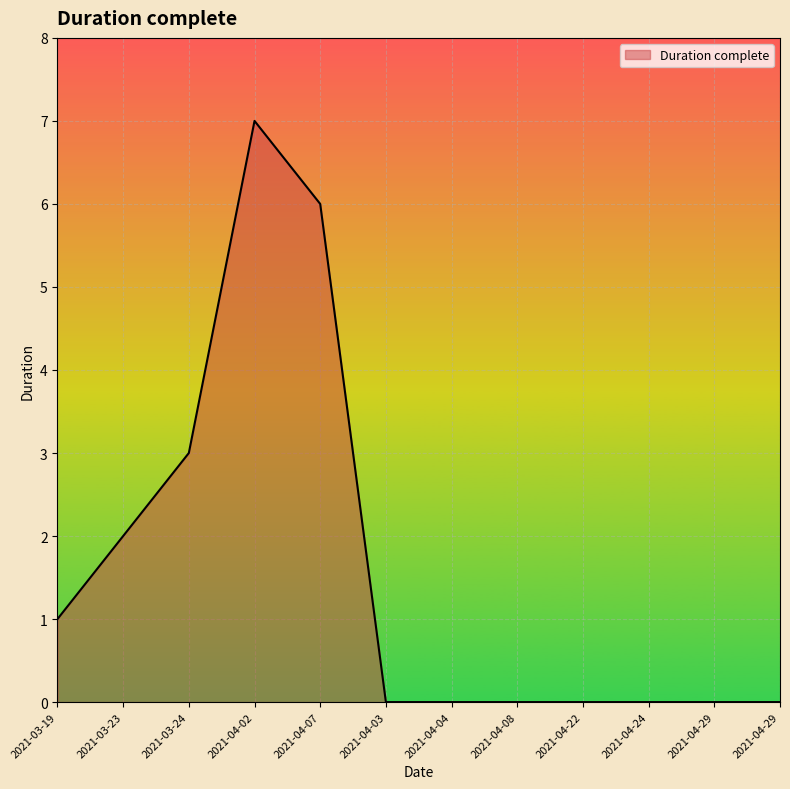

How many distinct data groups are displayed?

1